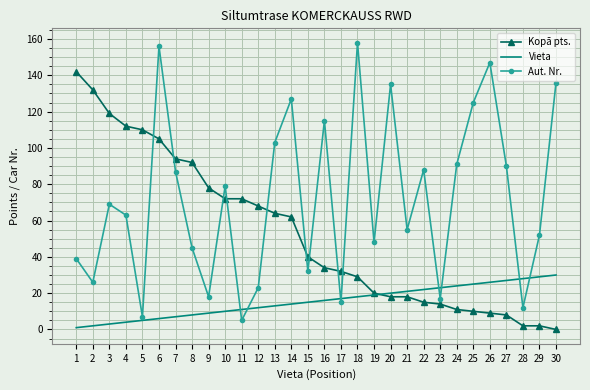

Where do Aut. Nr. and Vieta first cross each other?

10 and 11